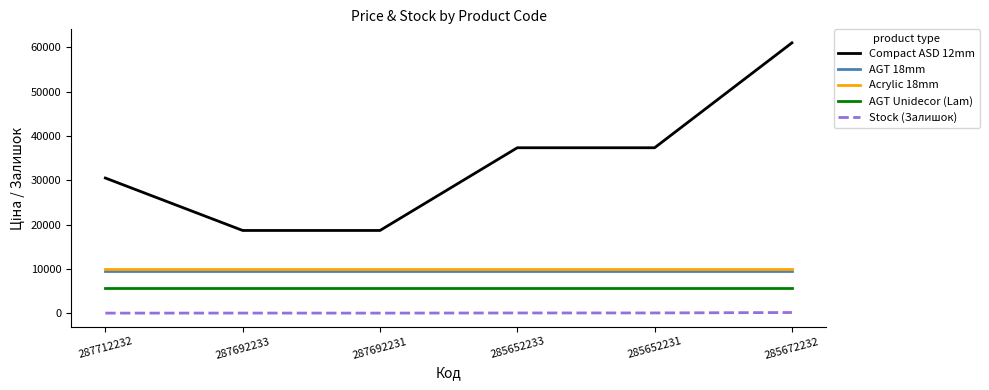

True or false: Compact ASD 12mm has a value of 11599.8 at 287692233.

False